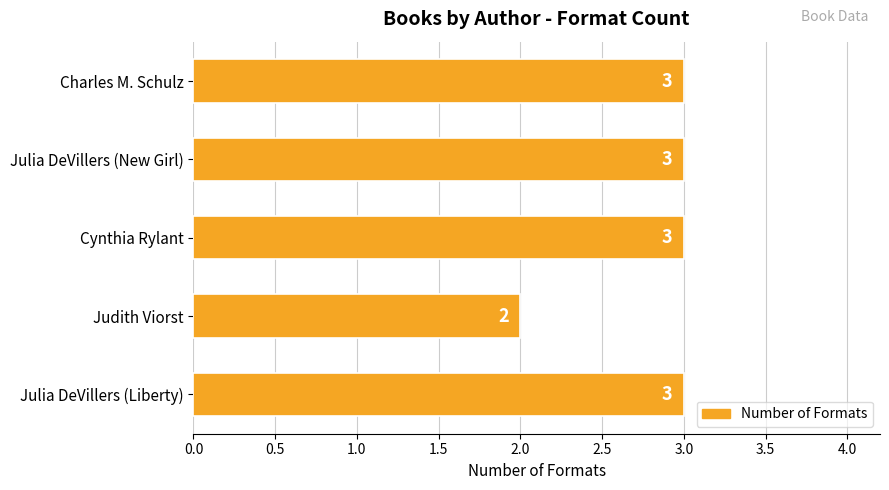

What position from the top is Cynthia Rylant?

3